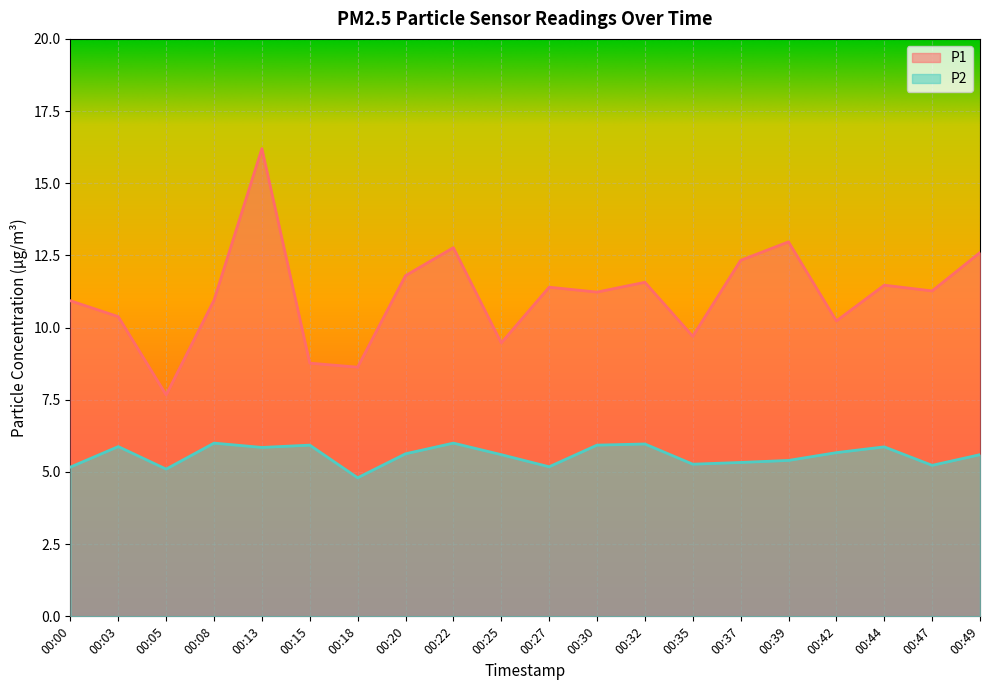

At which category is the sum across all series the highest?

00:13